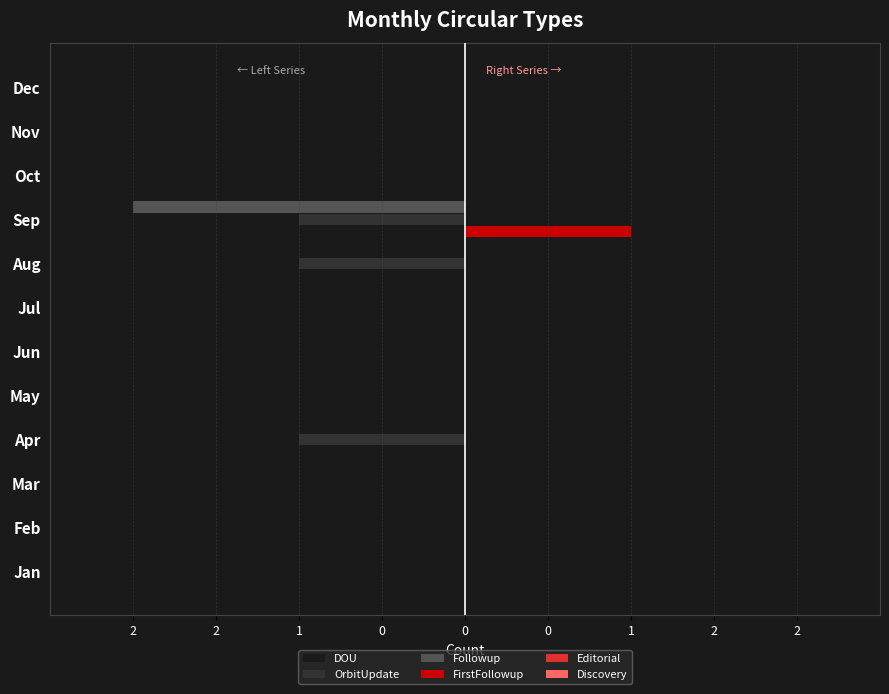

Count the number of categories in the chart.

12